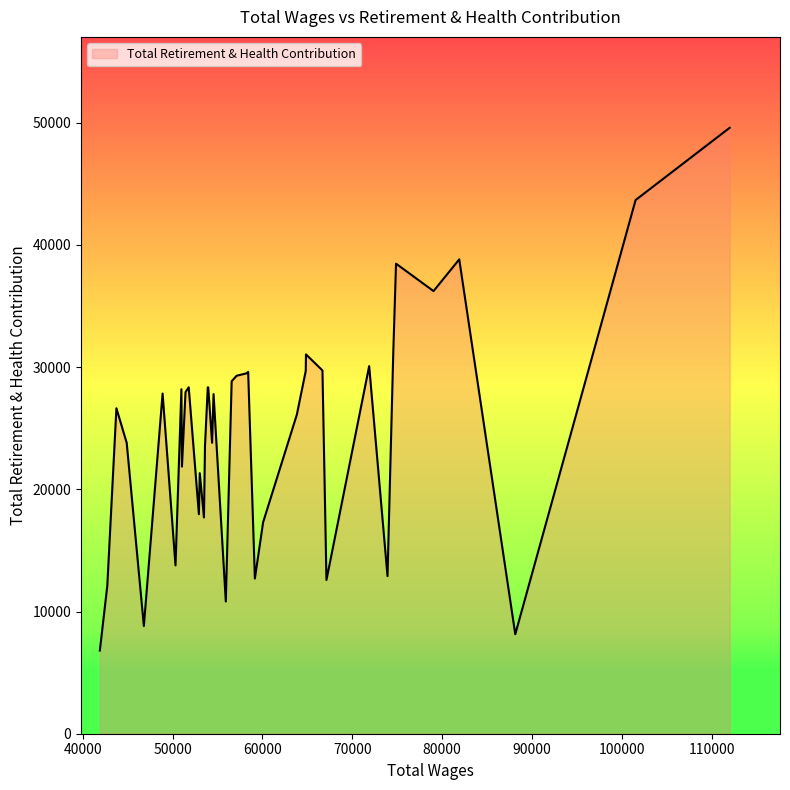

What is the difference between the maximum and minimum values?

42775